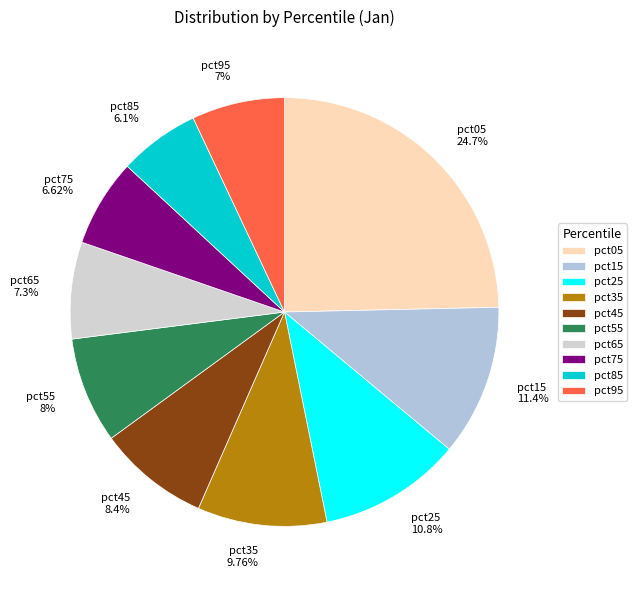

The pct95 slice represents 15% of the pie. True or false?

False